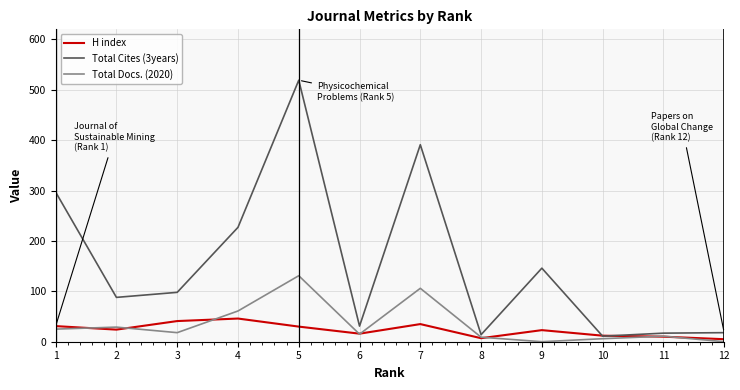

At 1, list the series in order from largest to smallest.

Total Cites (3years), H index, Total Docs. (2020)